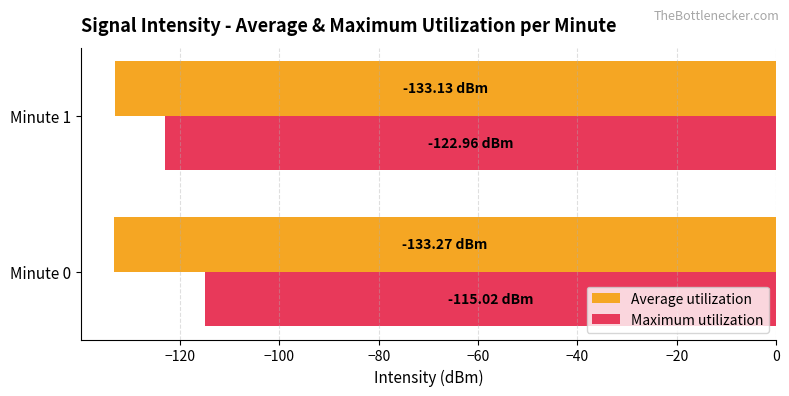

At which category is the sum across all series the highest?

Minute 0